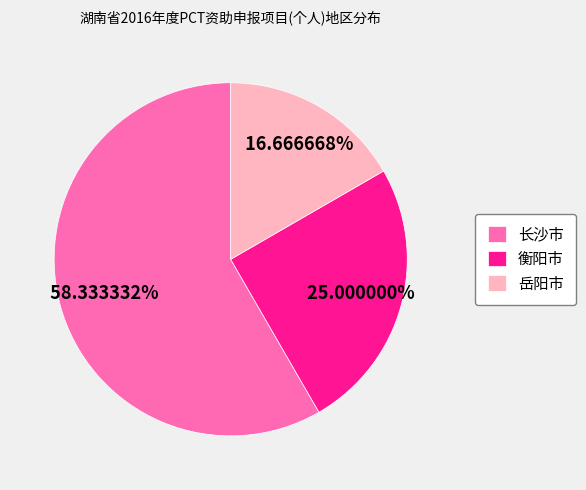

How many segments does this pie chart have?

3